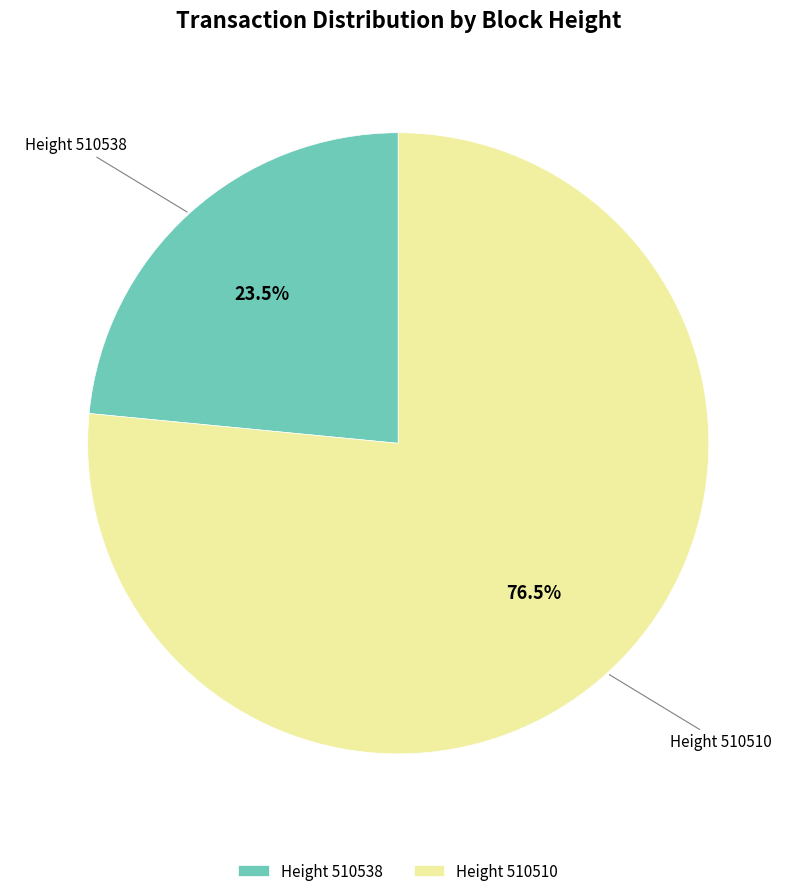

Which category has the smallest portion of the pie?

Height 510538